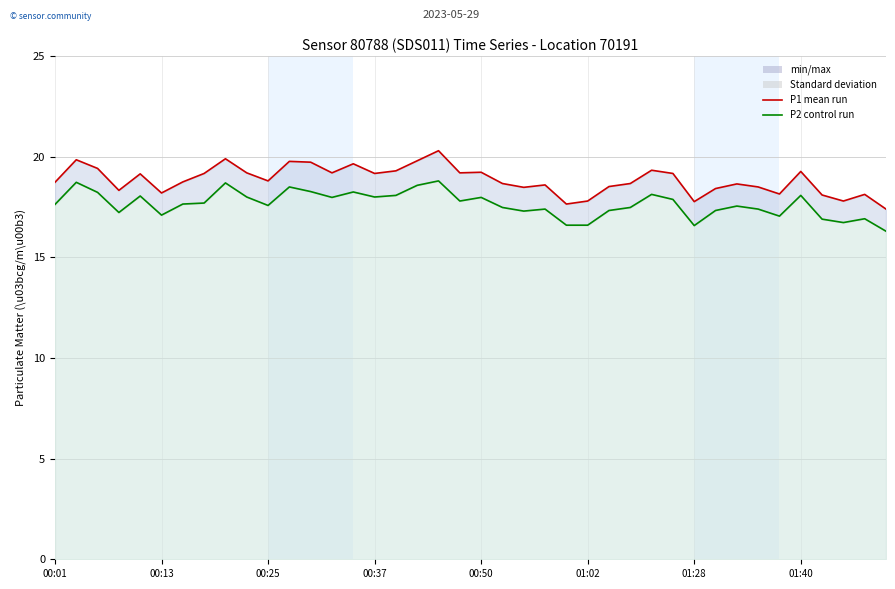

Which category has the lowest value across all series?

39